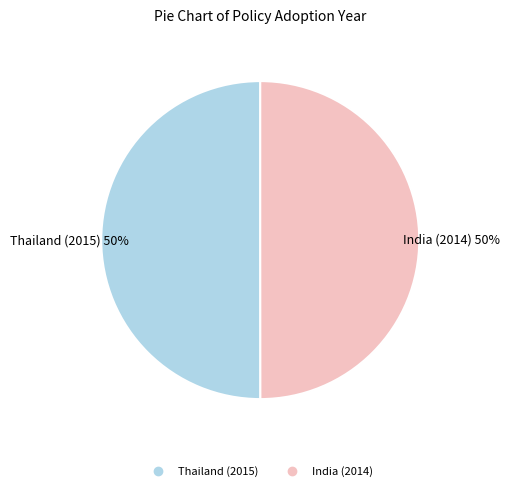

Is it true that Thailand (2015) is 43% of the pie?

False